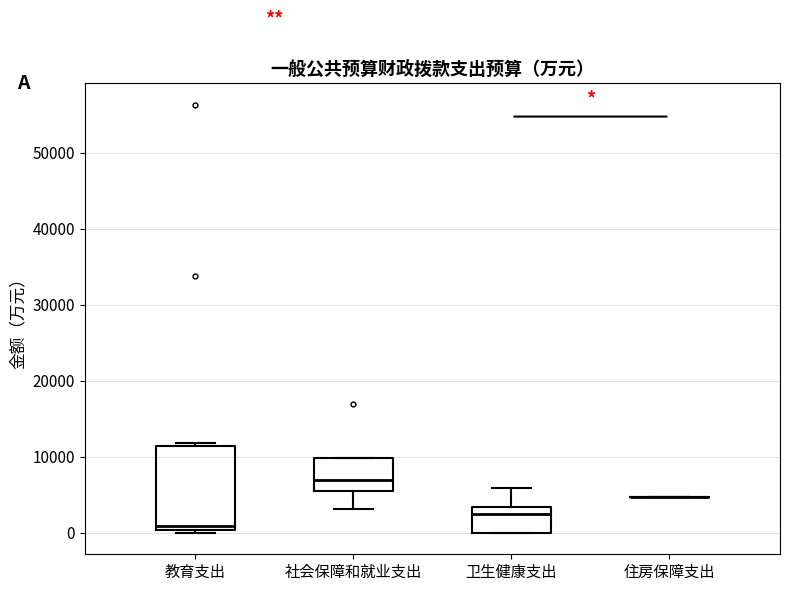

Reading left to right, read every box against the y-axis: the position of its median line, the range the box covers, and the ends of its whiskers. The values are not printed on the chart, so give them approximately, as read against the axis.

教育支出: median 1000, box 0 to 11000, whiskers 0 (just below the box's lower edge) to 12000
社会保障和就业支出: median 7000, box 6000 to 10000, whiskers 3000 to 10000
卫生健康支出: median 3000 (just below the box's upper edge), box 0 to 3000, whiskers 0 to 6000
住房保障支出: box collapsed to a line at 5000, whiskers 5000 to 5000